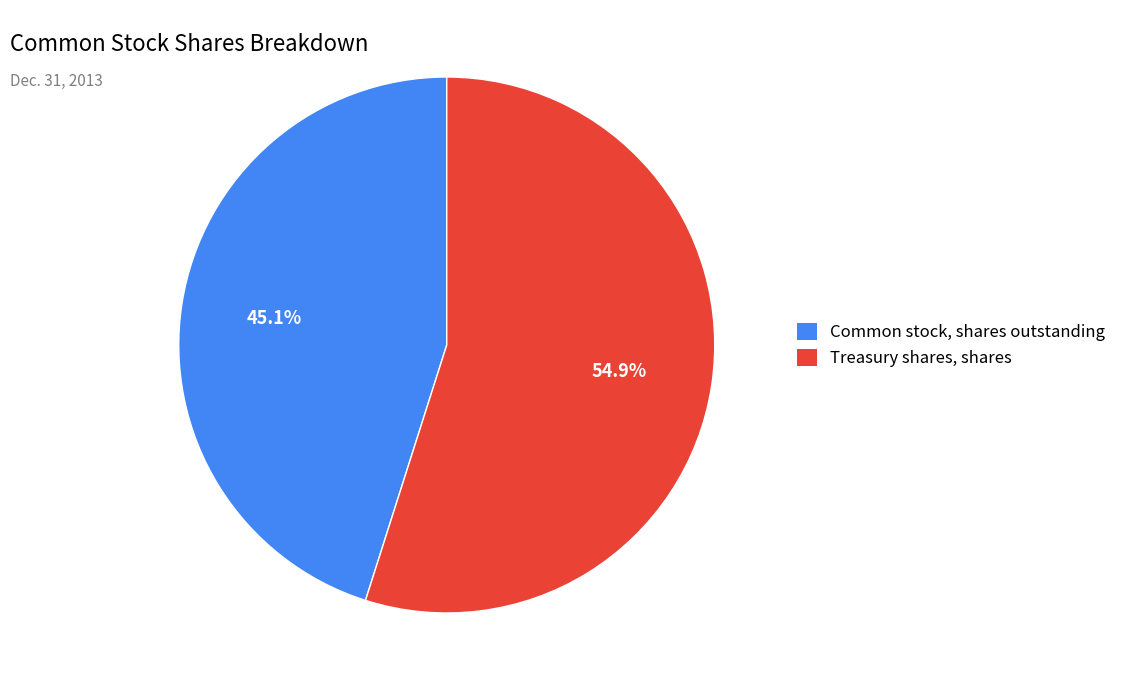

Combined, what portion of the pie is Common stock, shares outstanding and Treasury shares, shares?

100.0%